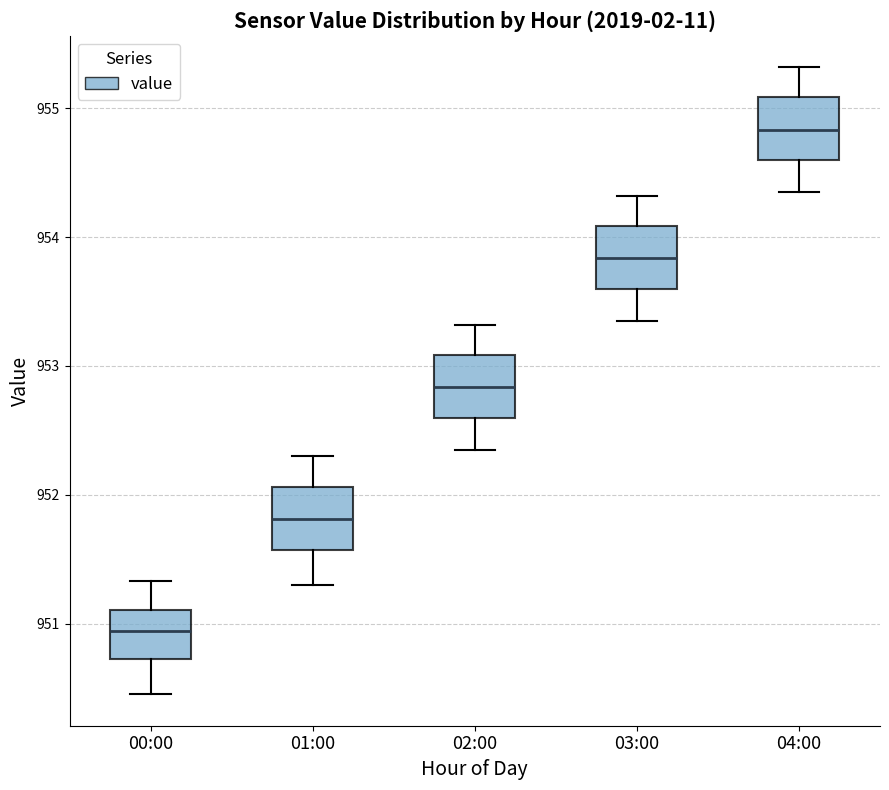

Reading left to right, read every box against the y-axis: the position of its median line, the range the box covers, and the ends of its whiskers. The values are not printed on the chart, so give them approximately, as read against the axis.

00:00: median 950.9, box 950.7 to 951.1, whiskers 950.5 to 951.3
01:00: median 951.8, box 951.6 to 952.1, whiskers 951.3 to 952.3
02:00: median 952.8, box 952.6 to 953.1, whiskers 952.4 to 953.3
03:00: median 953.8, box 953.6 to 954.1, whiskers 953.4 to 954.3
04:00: median 954.8, box 954.6 to 955.1, whiskers 954.4 to 955.3